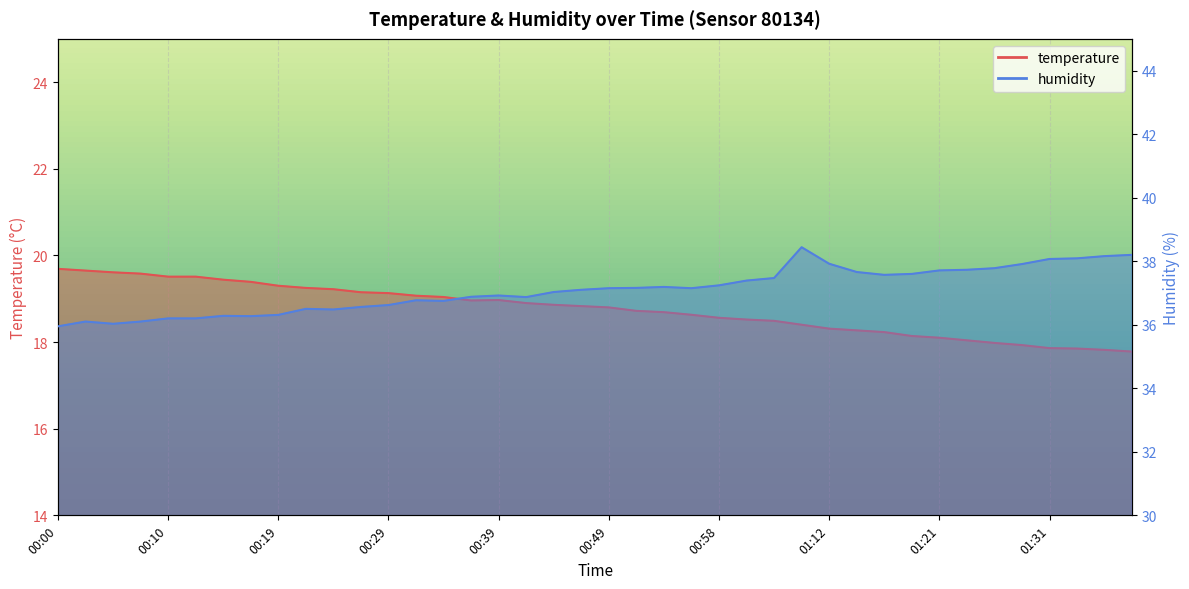

How many values in the humidity series exceed 37?

22